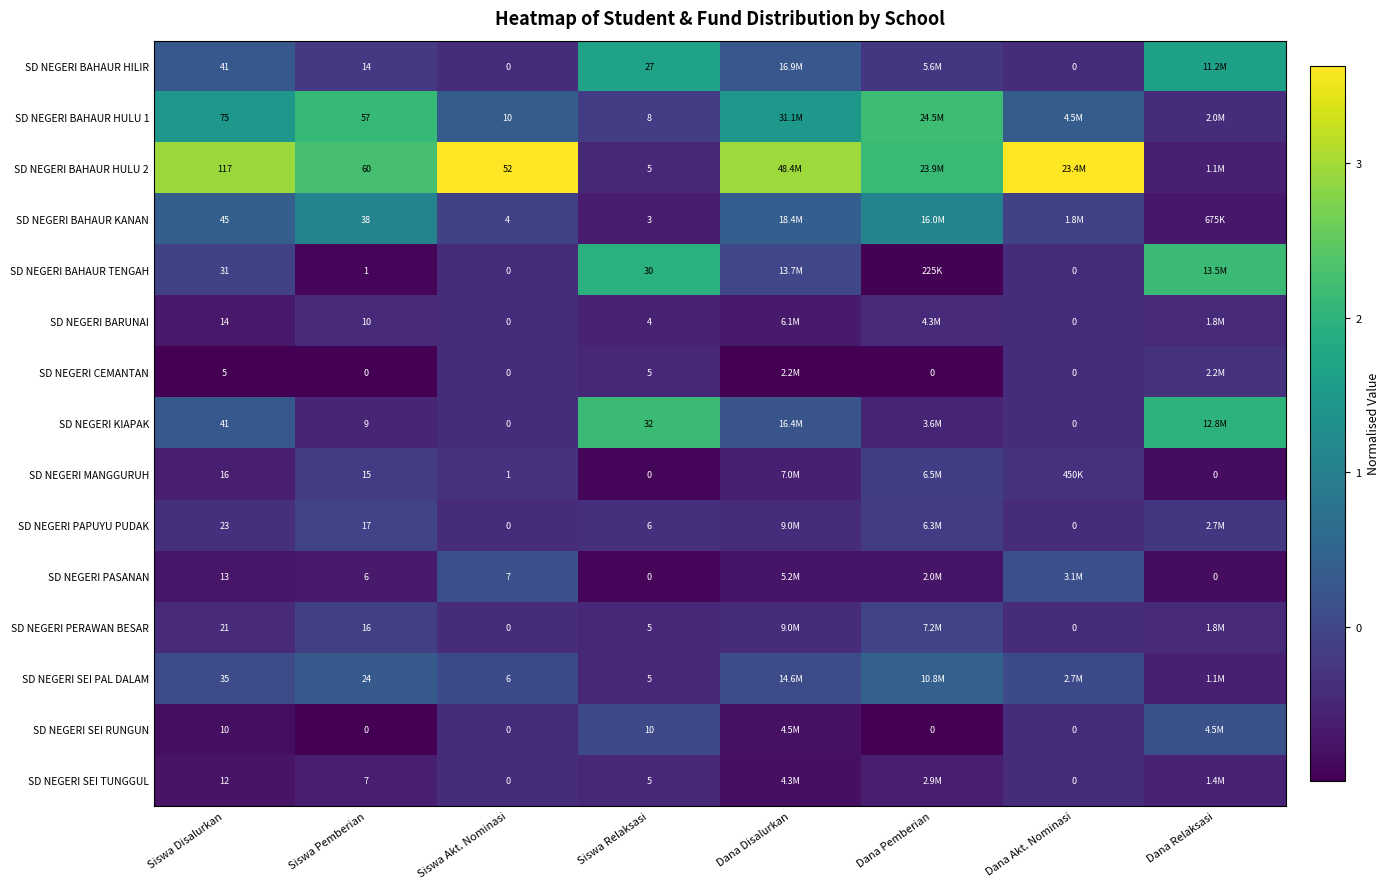

The value of SD NEGERI BAHAUR HULU 2 at Siswa Pemberian is 0.9. True or false?

False